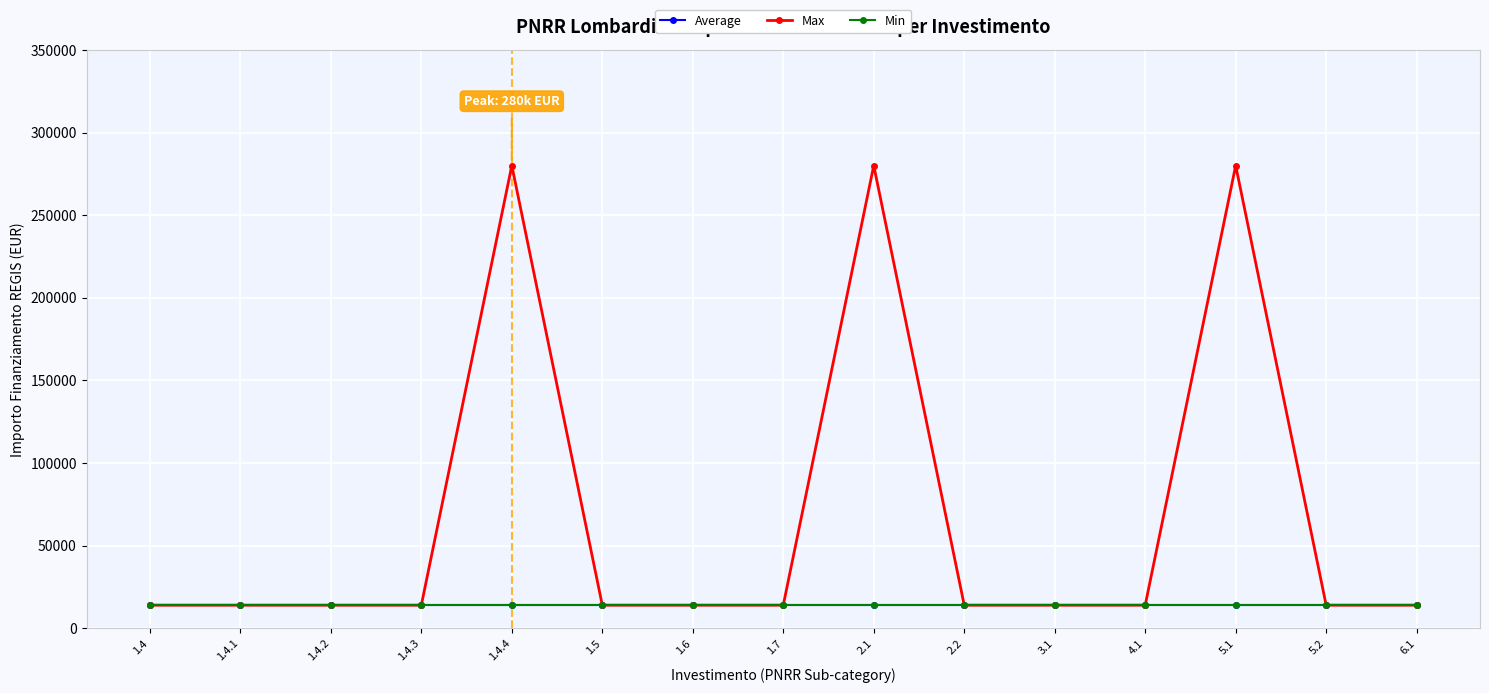

How many lines are shown in the chart?

3